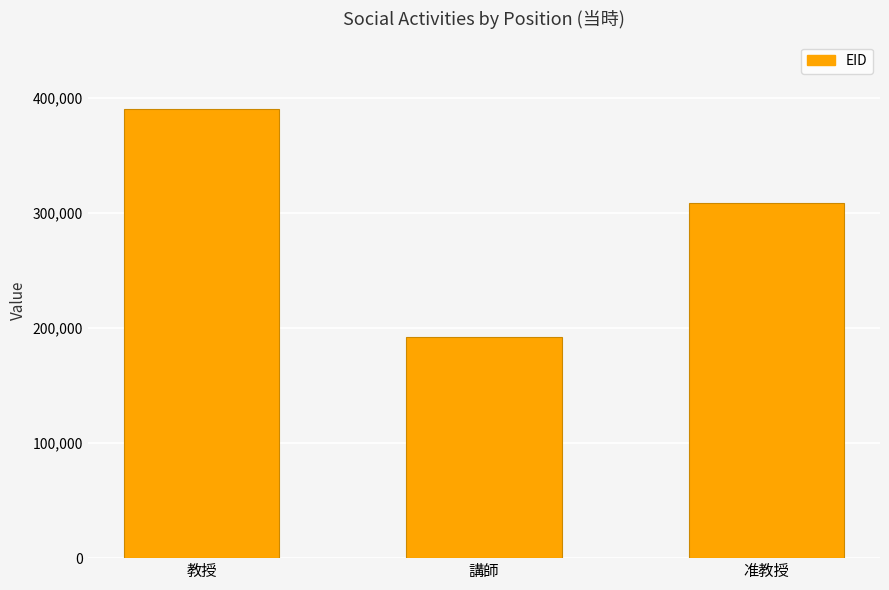

What is the maximum value shown in the chart?

390496